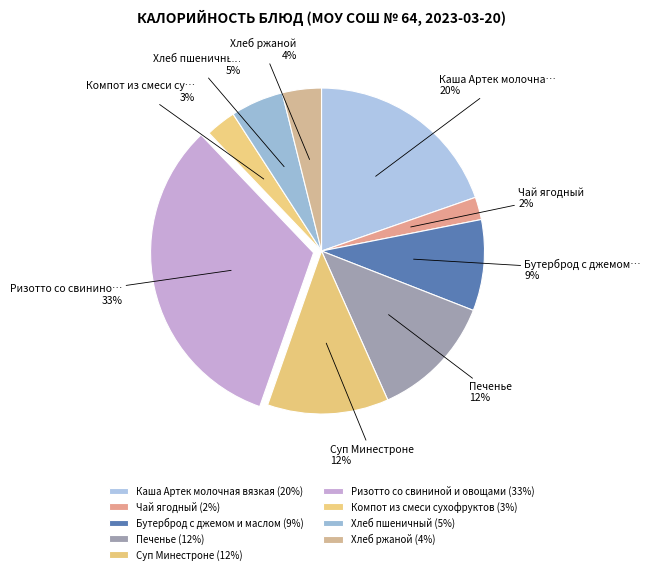

How many slices are in this pie chart?

9